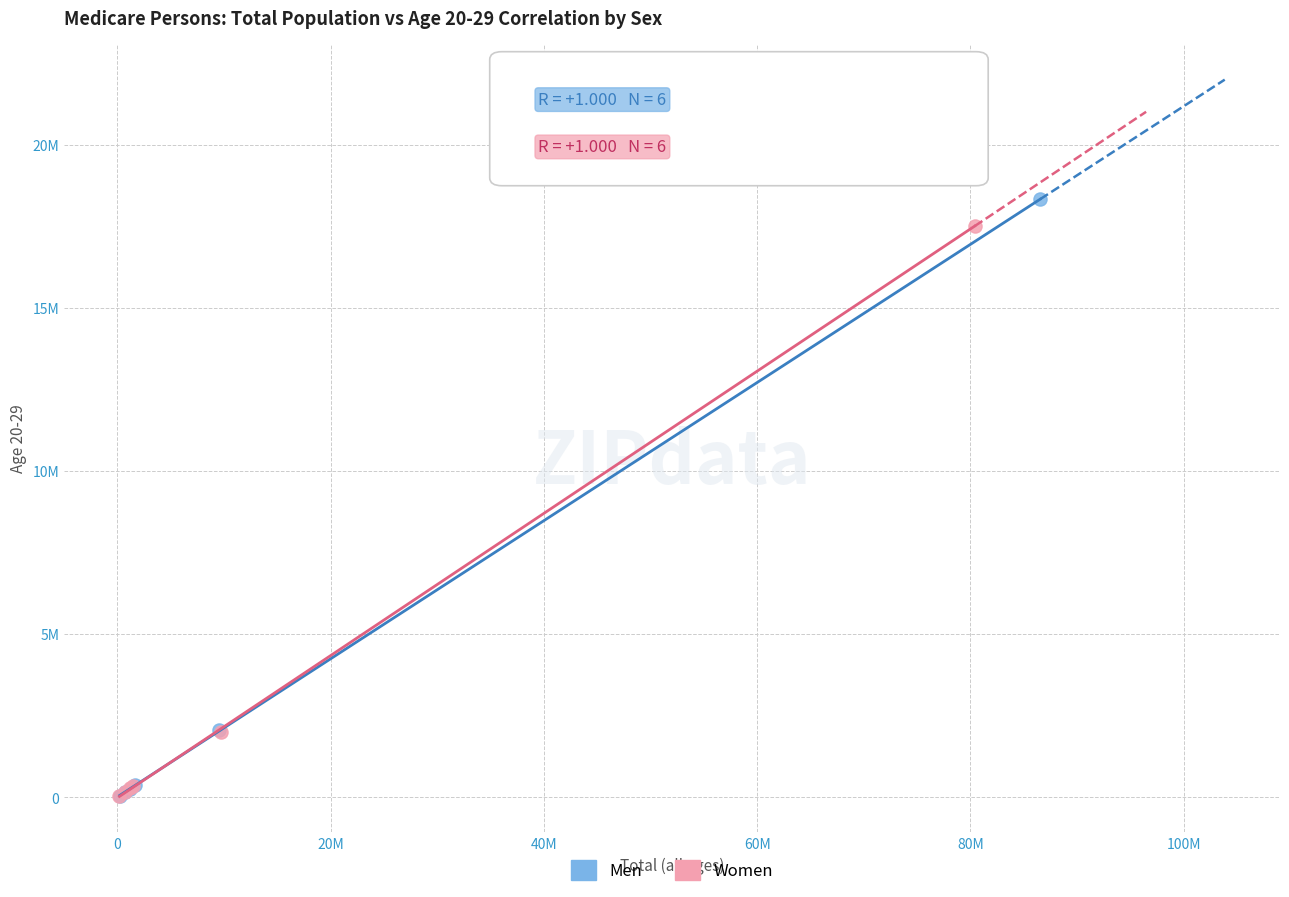

What are all the series names shown in the legend?

Men, Women